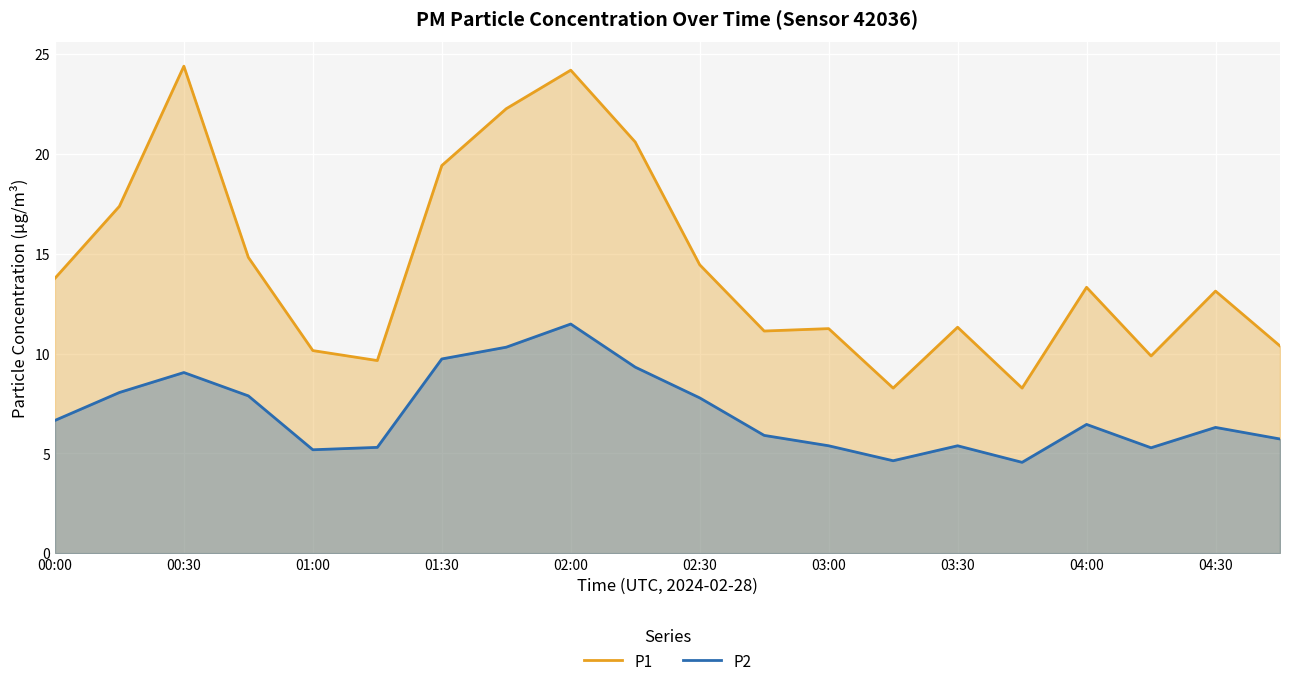

Rank the series by their maximum value, from lowest to highest.

P2, P1